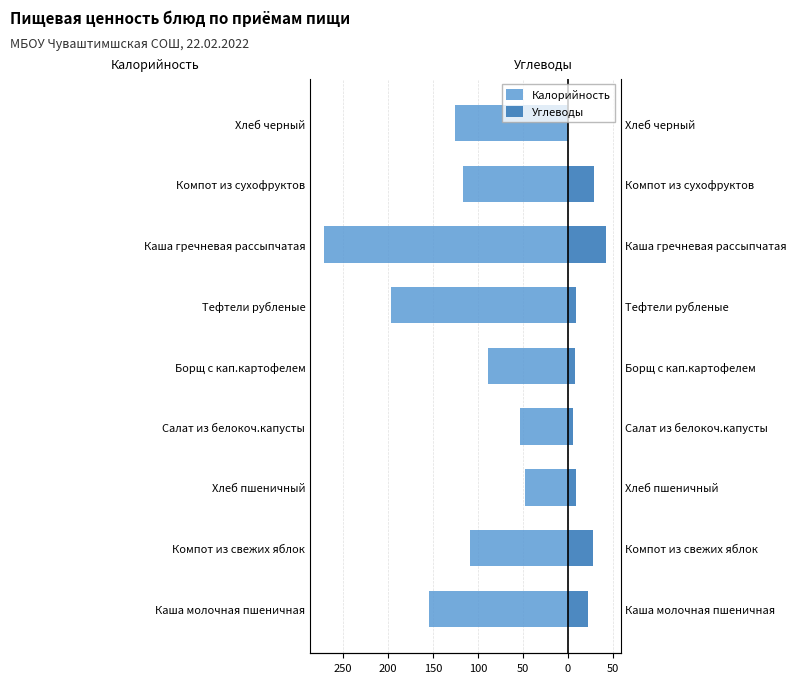

What is the average value of the Углеводы series?

17.3